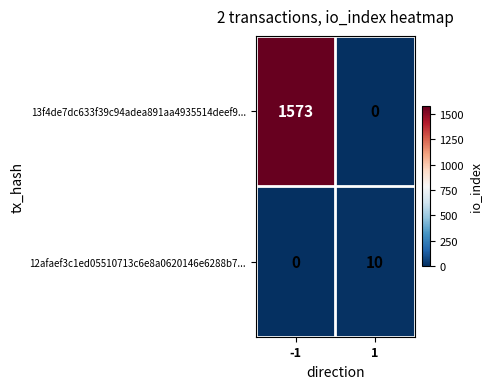

Read the 12afaef3c1ed05510713c6e8a0620146e6288b7... value at 1, to the nearest 5.

10